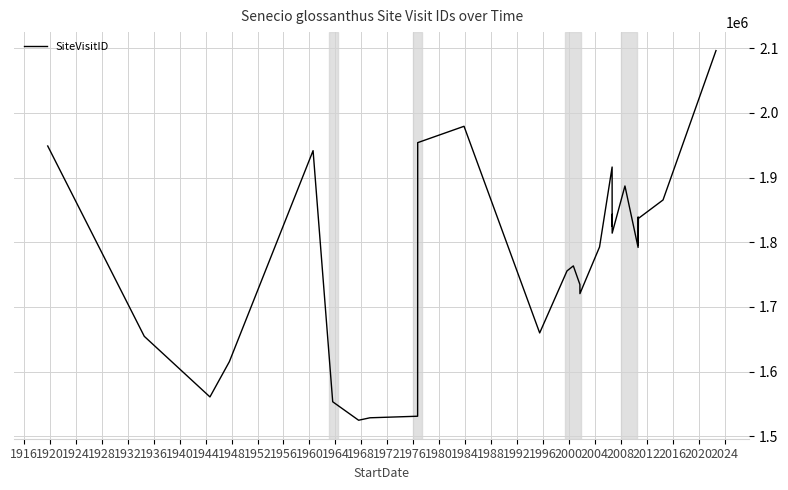

What is the maximum value shown in the chart?

2096353